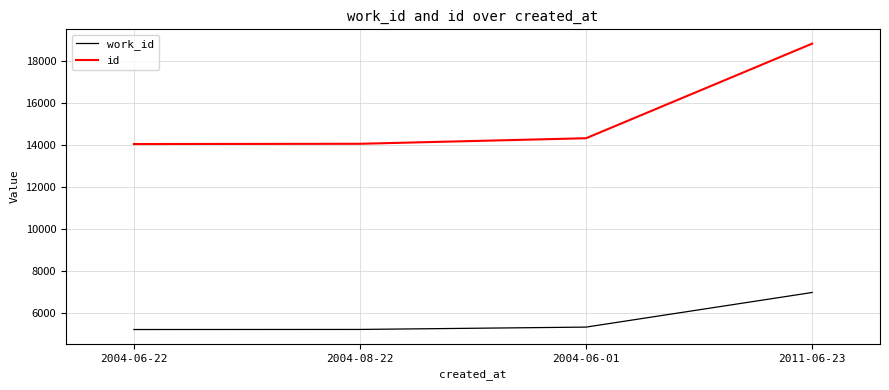

Is it true that id equals 25484 at 2011-06-23?

False